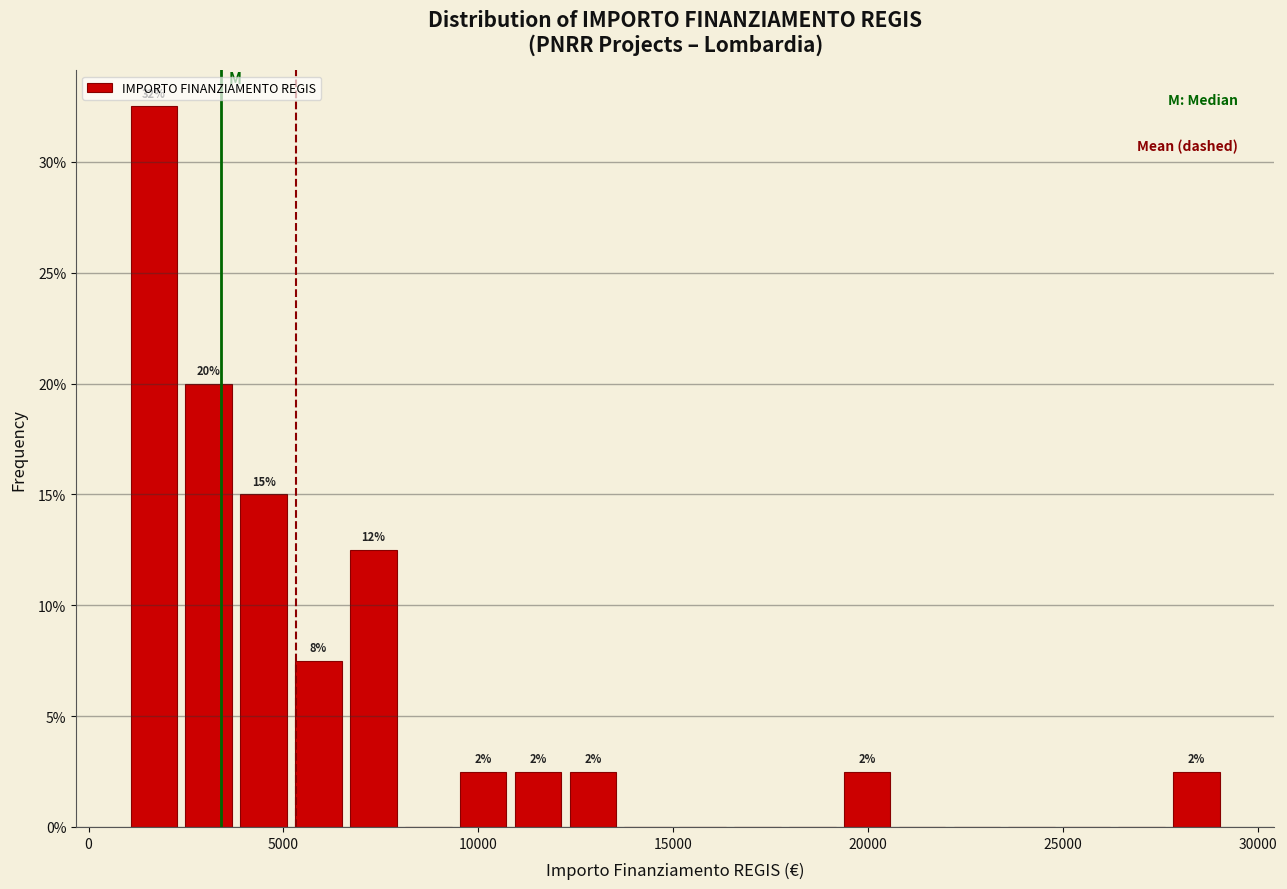

Read against the x-axis, roughly where is the centre of the tallest bar?

1500